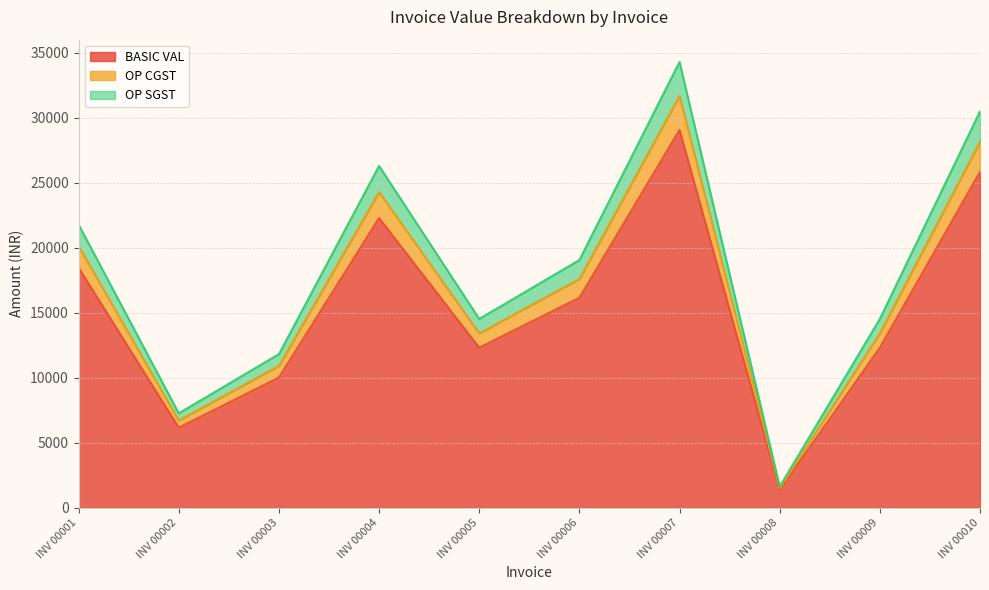

The value of BASIC VAL at INV 00006 is 8739.6. True or false?

False